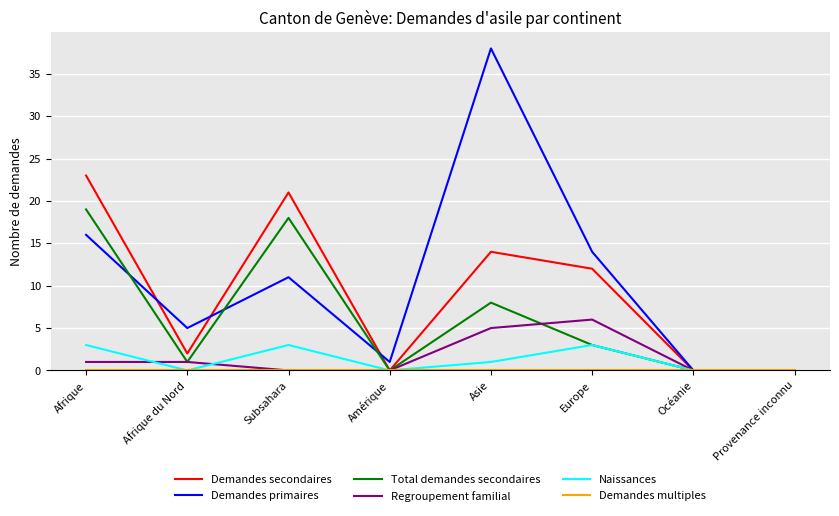

What is the highest value of the Regroupement familial series?

6